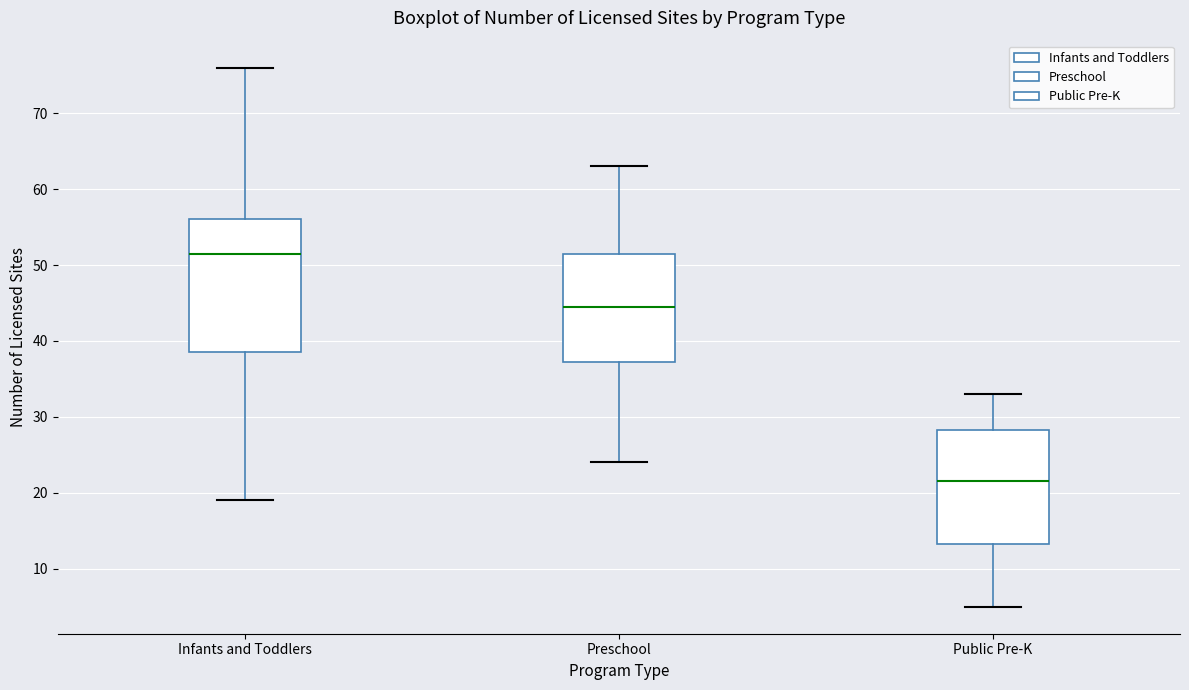

Which box is the tallest, from its lower edge to its upper edge?

Infants and Toddlers